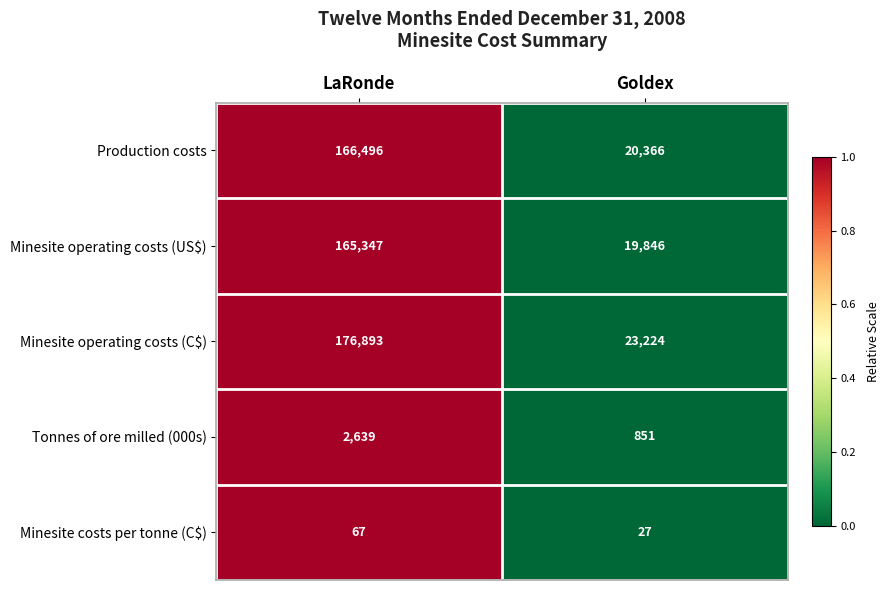

What is the difference between the maximum and minimum values in the Tonnes of ore milled (000s) series?

1788